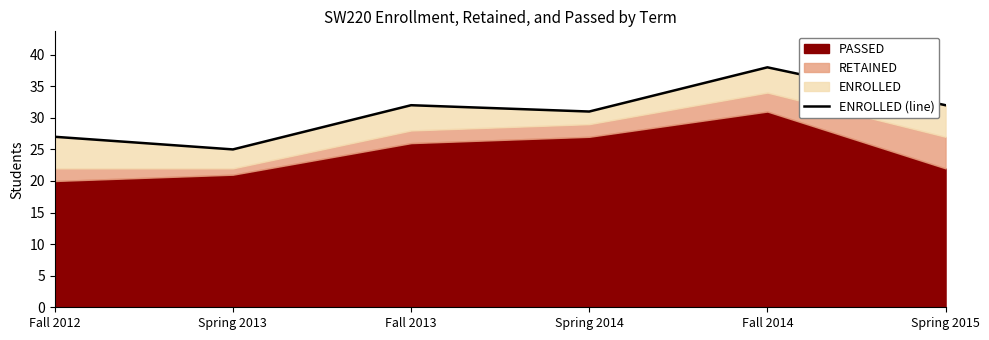

How many lines are shown in the chart?

1